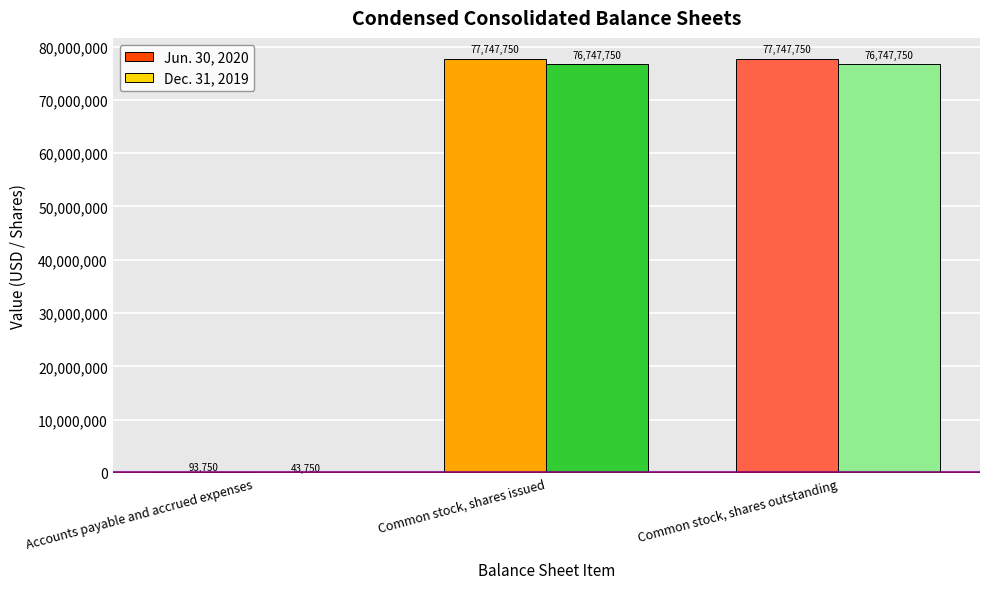

Reading right to left, transcribe all the data shown in this chart.

Jun. 30, 2020: 77747750	77747750	93750
Dec. 31, 2019: 76747750	76747750	43750